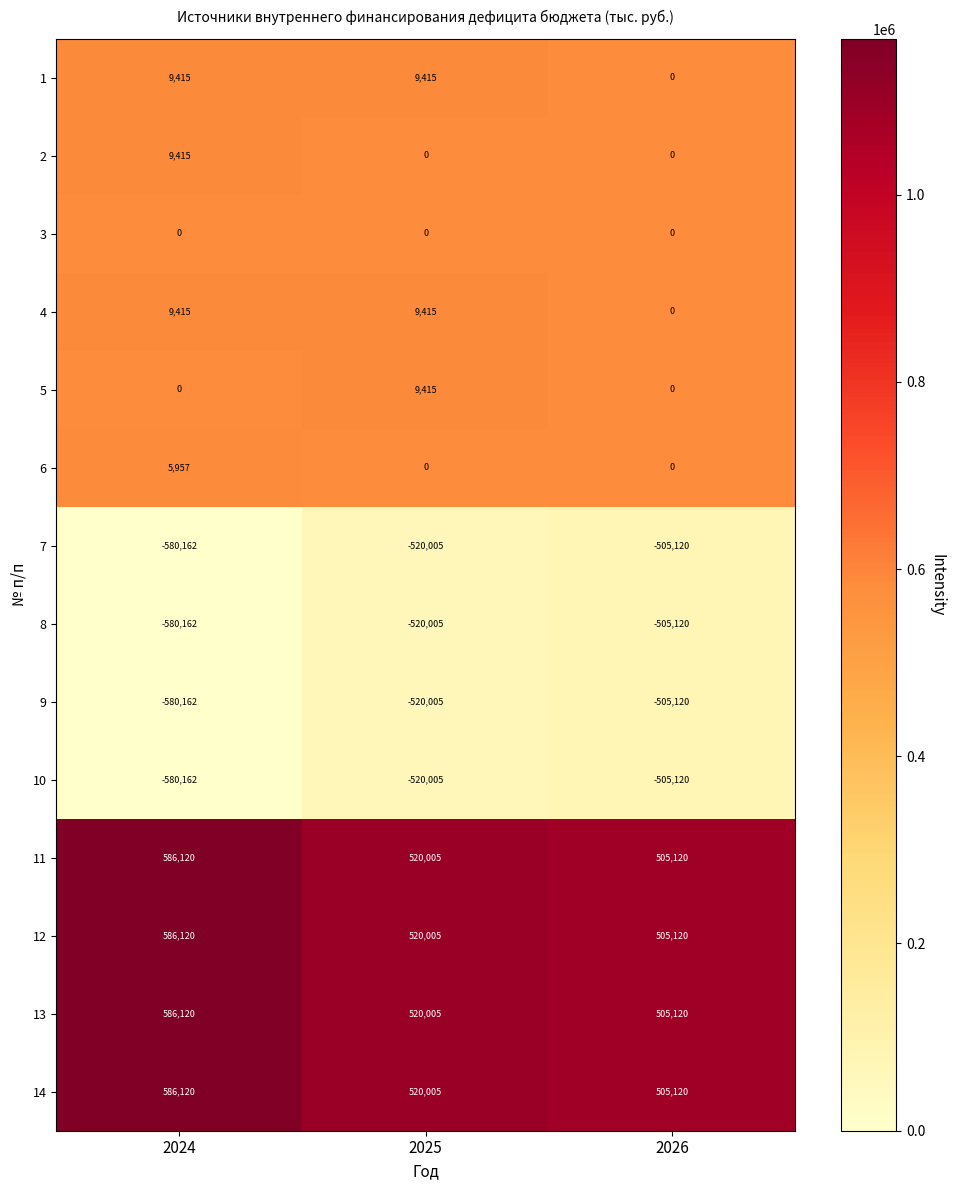

The value of 7 at 2026 is -322087. True or false?

False